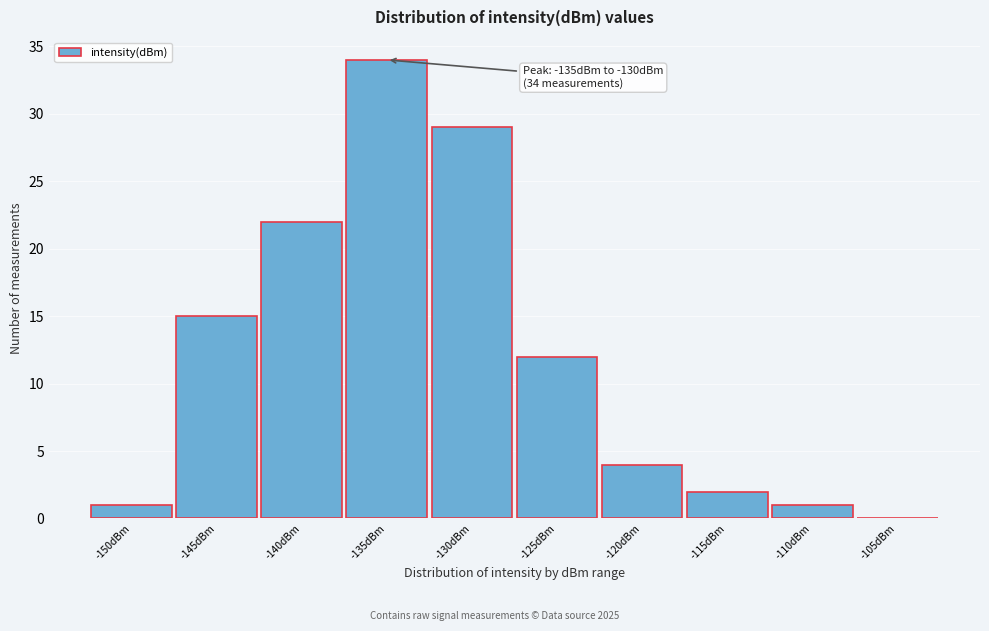

Reading left to right, what are all the values shown in this chart?

-150dBm=1	-145dBm=15	-140dBm=22	-135dBm=34	-130dBm=29	-125dBm=12	-120dBm=4	-115dBm=2	-110dBm=1	-105dBm=0